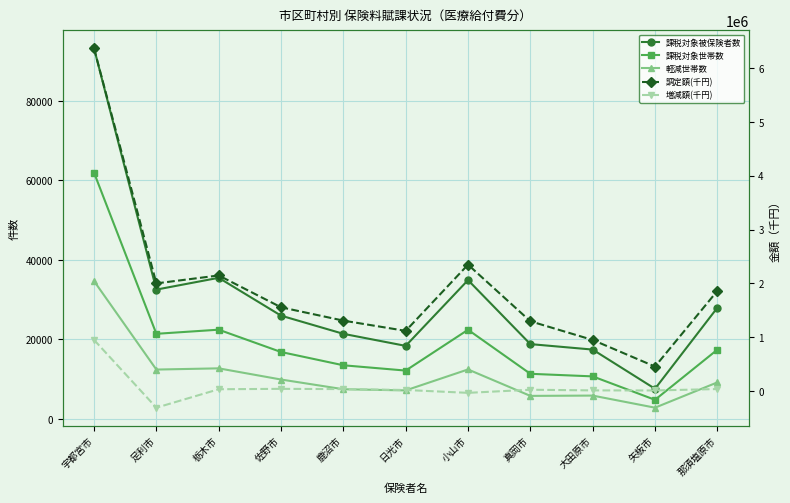

True or false: 軽減世帯数 and 課税対象被保険者数 cross at least once.

False